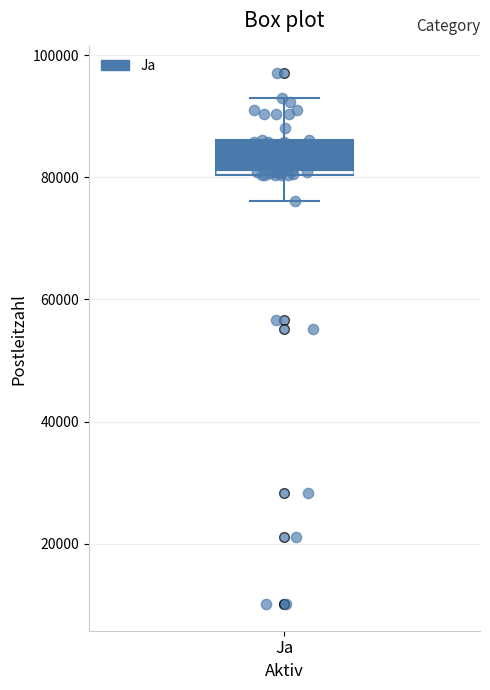

Where is the upper edge of the box for Ja on the y-axis? The values are not printed on the chart, so give them approximately, as read against the axis.

86000